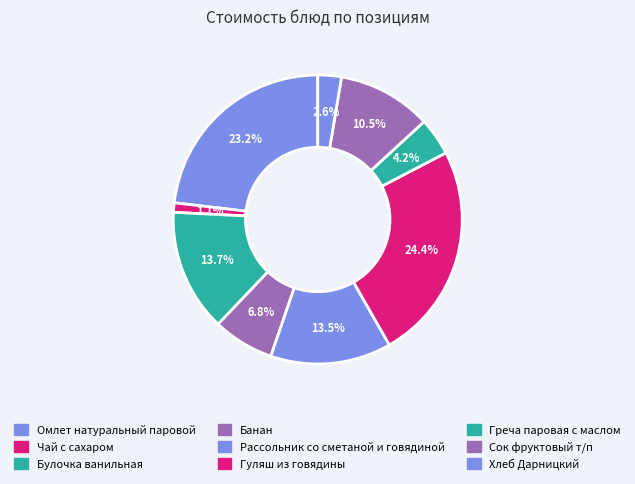

Count the number of slices in the pie.

9